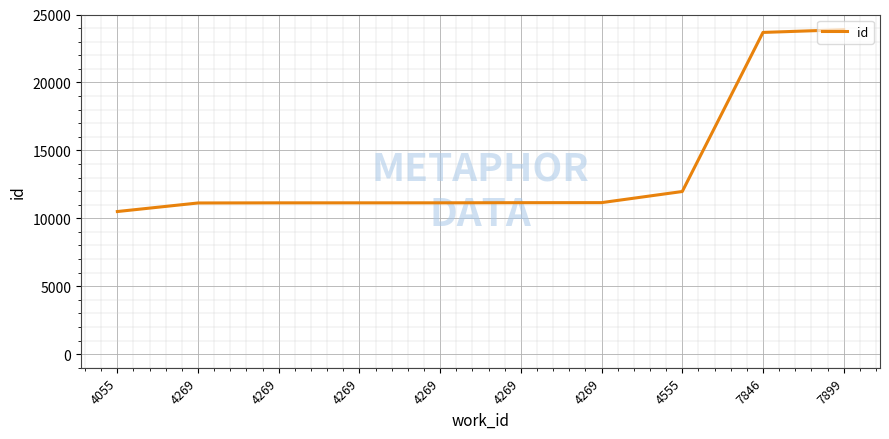

Count the number of data series in this chart.

1